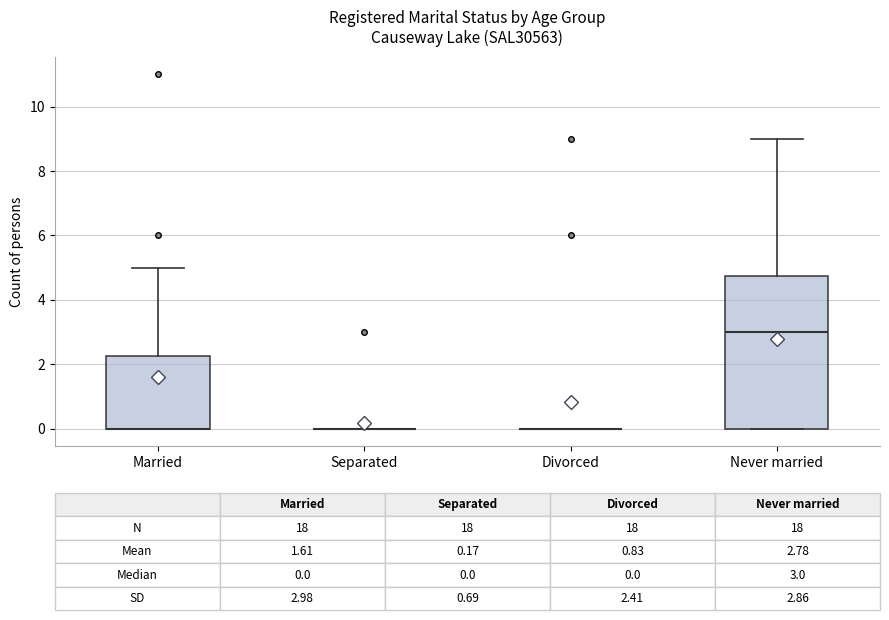

Which box is the tallest, from its lower edge to its upper edge?

Never married